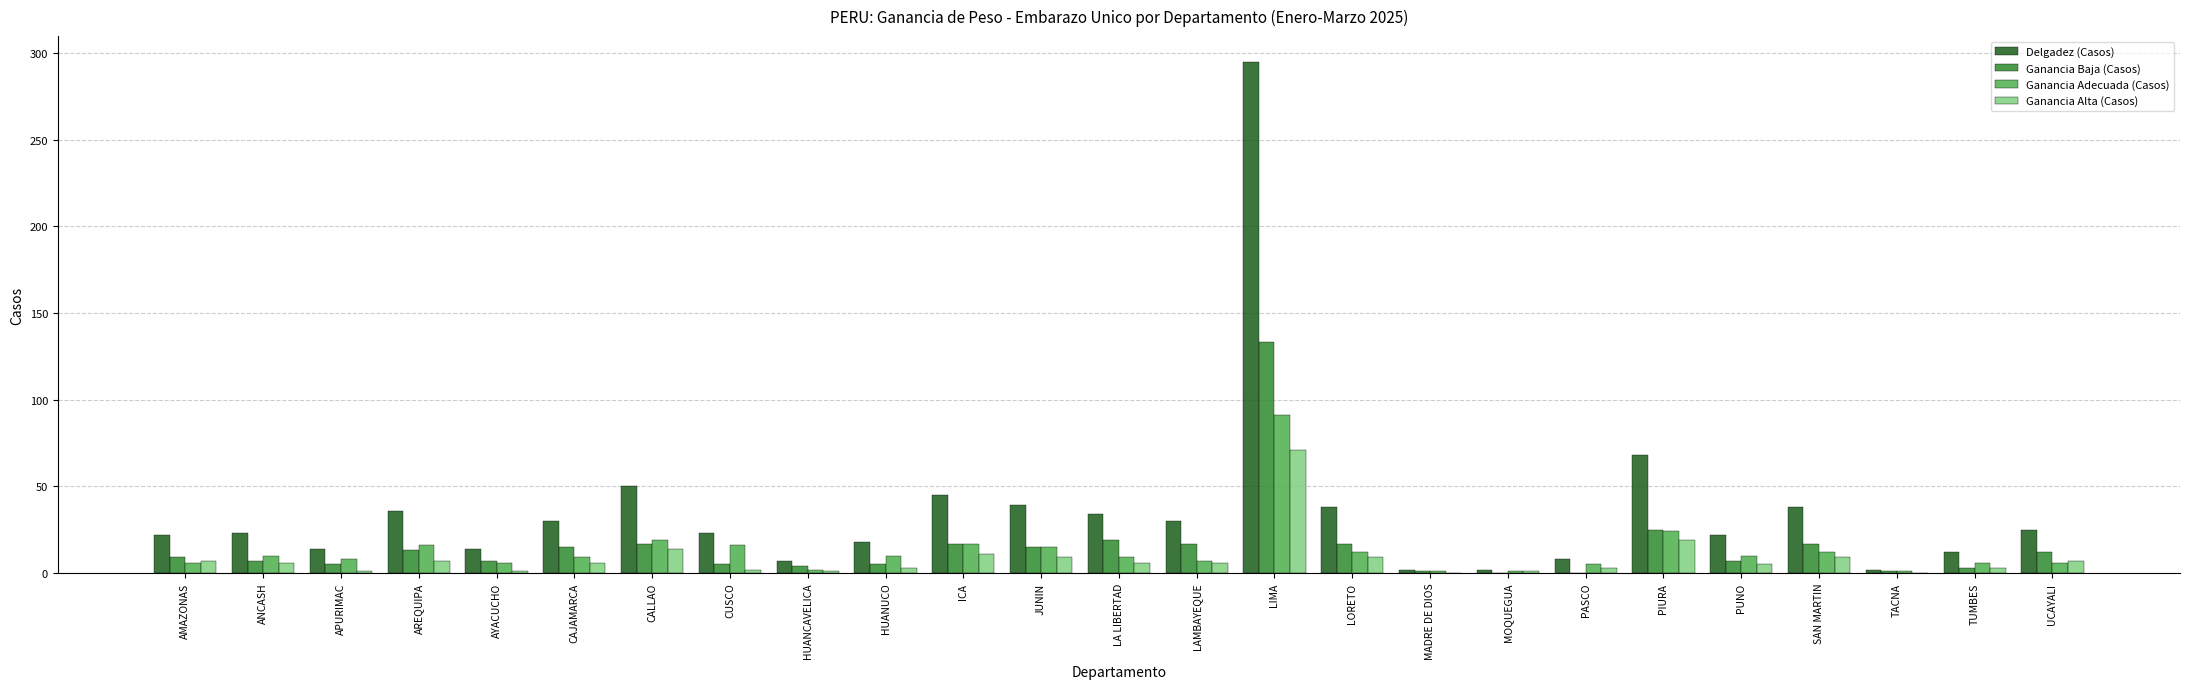

Which series changed the most between AMAZONAS and PIURA?

Delgadez (Casos)